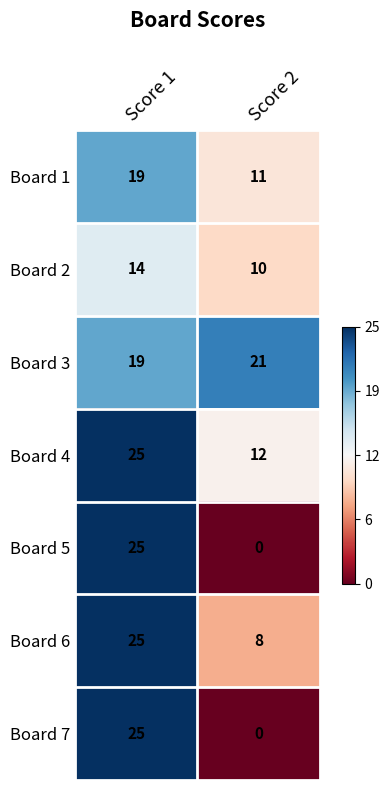

Is it true that Board 5 equals 6 at Score 1?

False